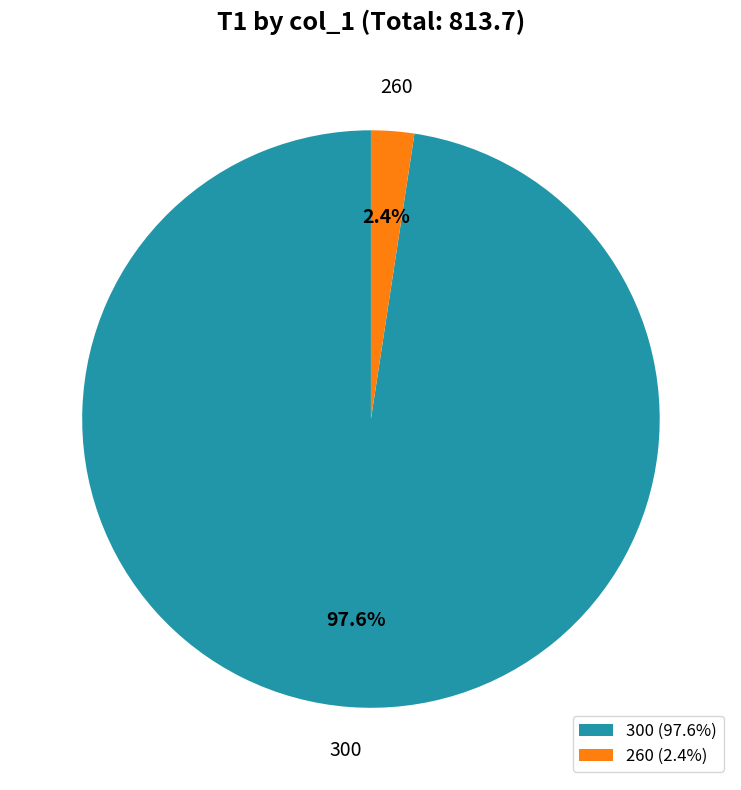

Is there a majority slice in this chart?

Yes